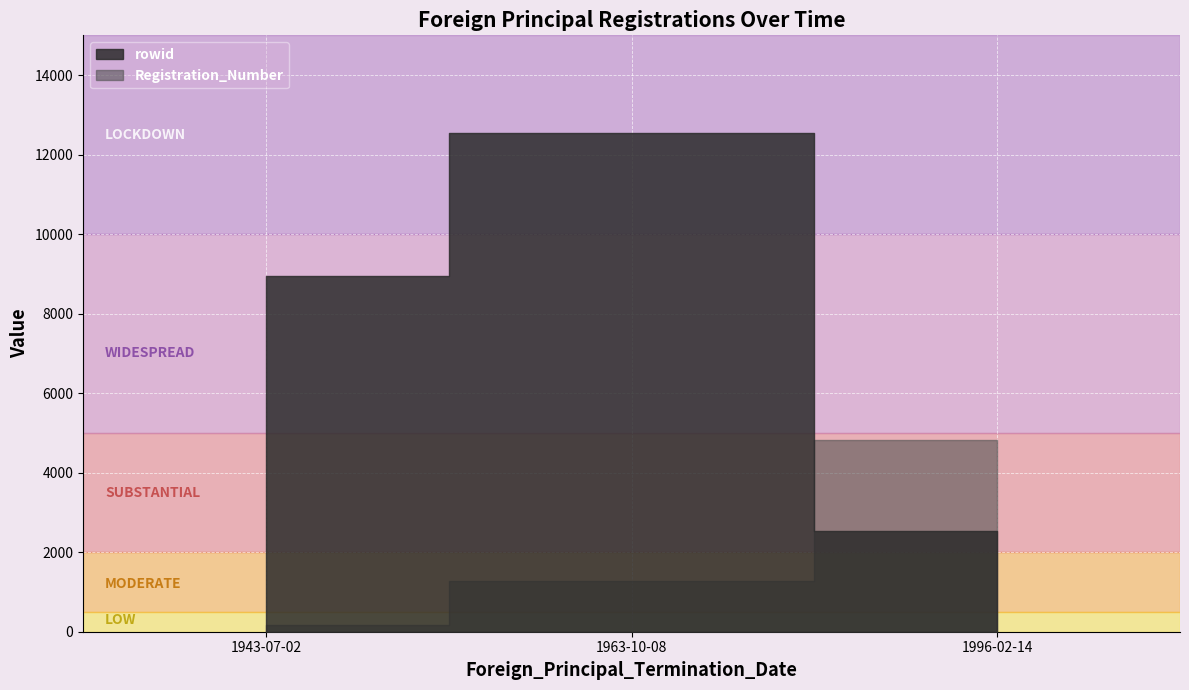

Read the rowid value at 1943-07-02, to the nearest 50.

8950